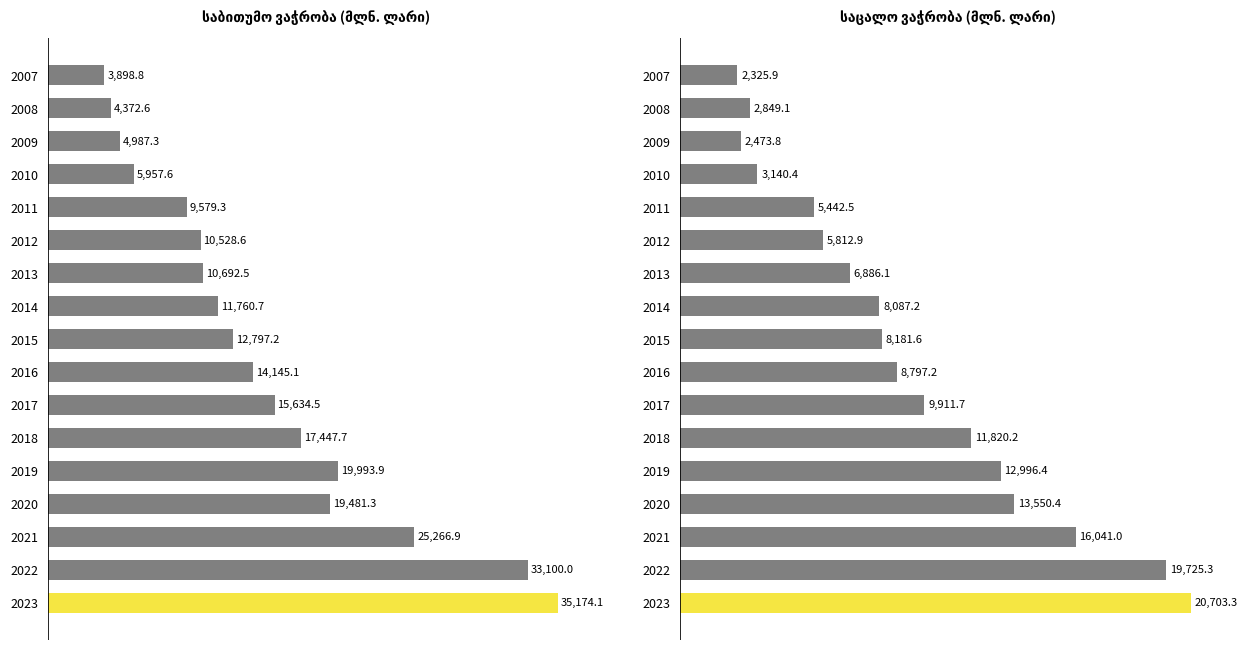

What is the average value of the საბითუმო ვაჭრობა series?

14989.3